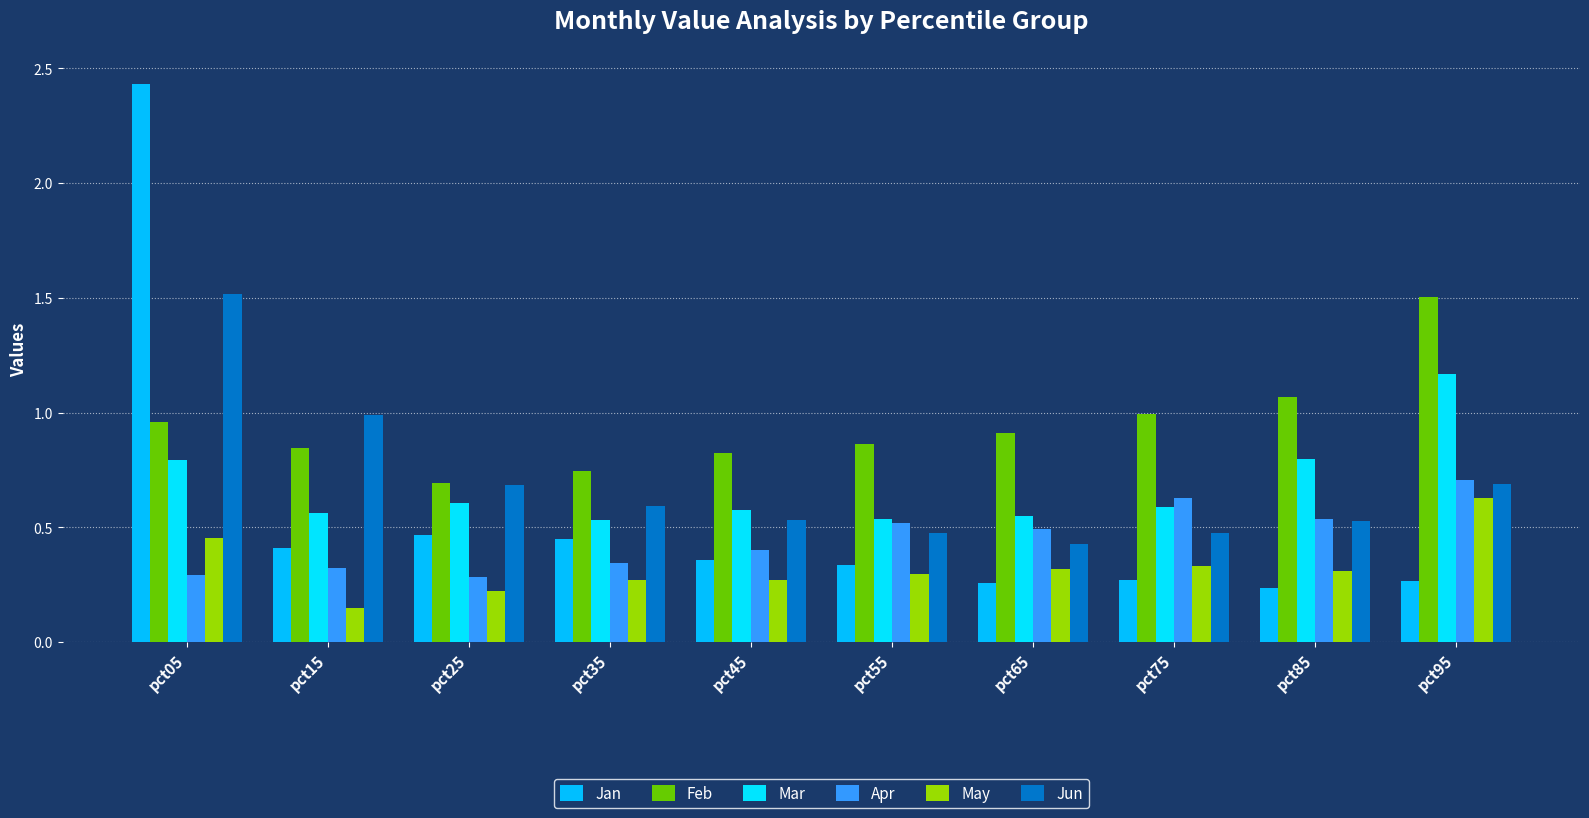

The Mar series shows 0.9 at pct35. True or false?

False